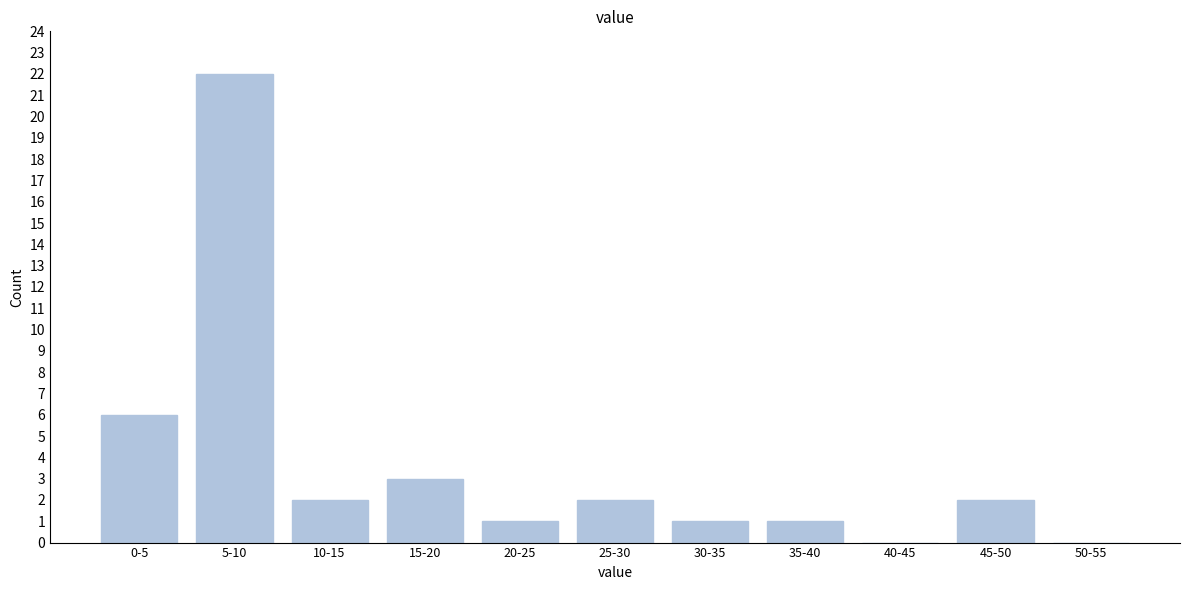

Reading left to right, what are all the values shown in this chart?

0-5=6	5-10=22	10-15=2	15-20=3	20-25=1	25-30=2	30-35=1	35-40=1	40-45=0	45-50=2	50-55=0